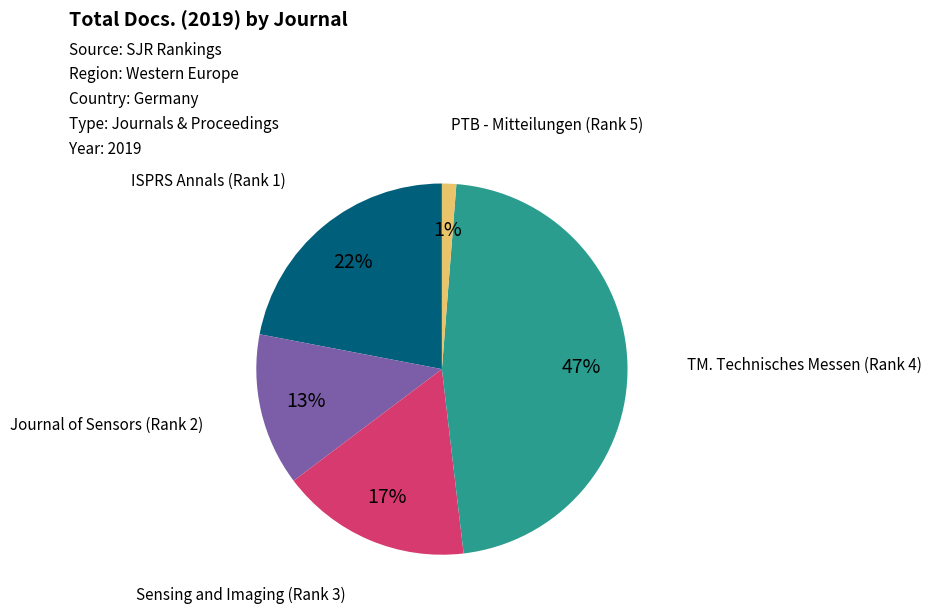

Is there any slice that represents more than half of the pie?

No